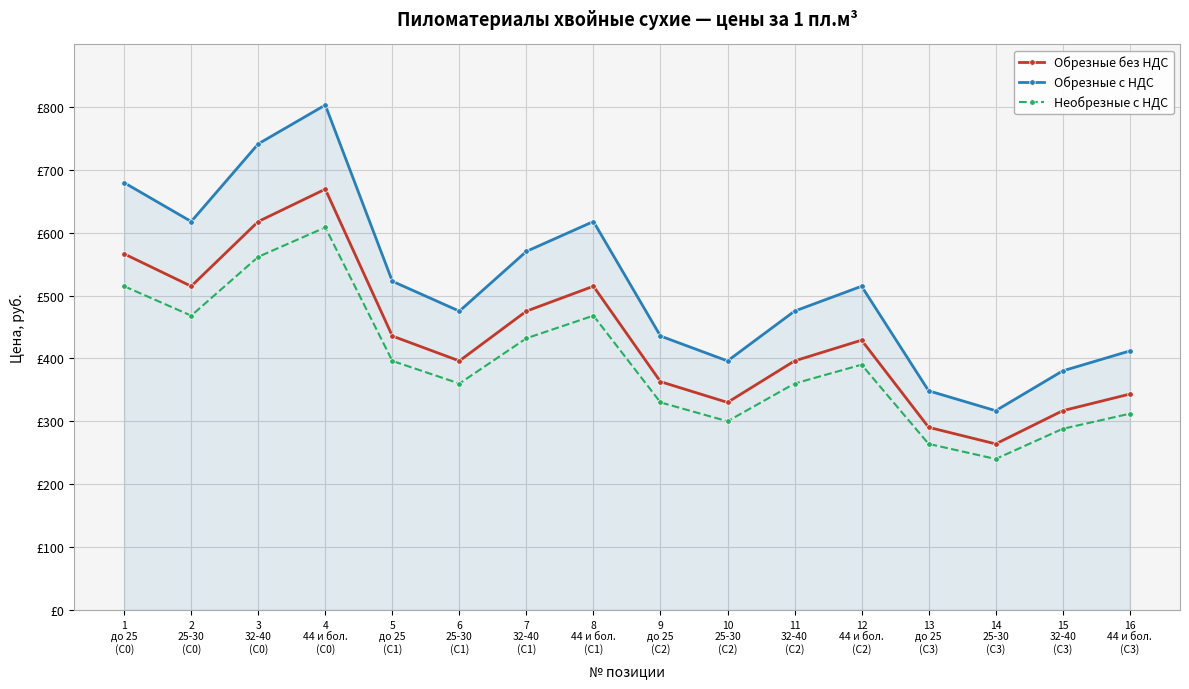

What is the total value across all series at 9
до 25
(С2)?

1128.6